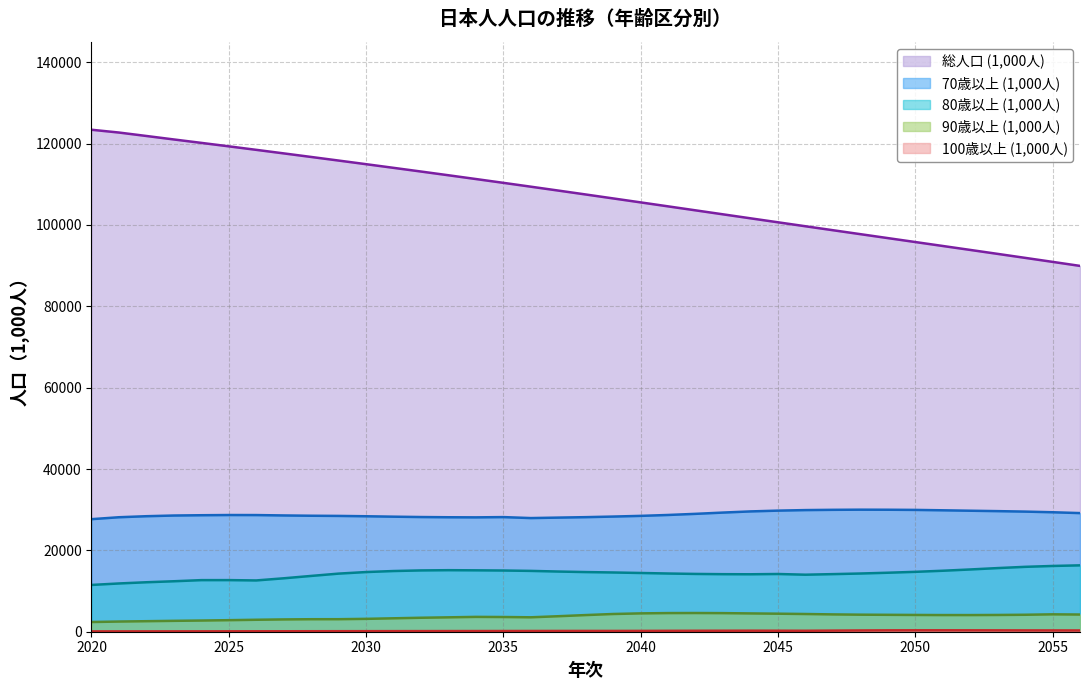

What are all the series names shown in the legend?

総人口 (1,000人), 70歳以上 (1,000人), 80歳以上 (1,000人), 90歳以上 (1,000人), 100歳以上 (1,000人)